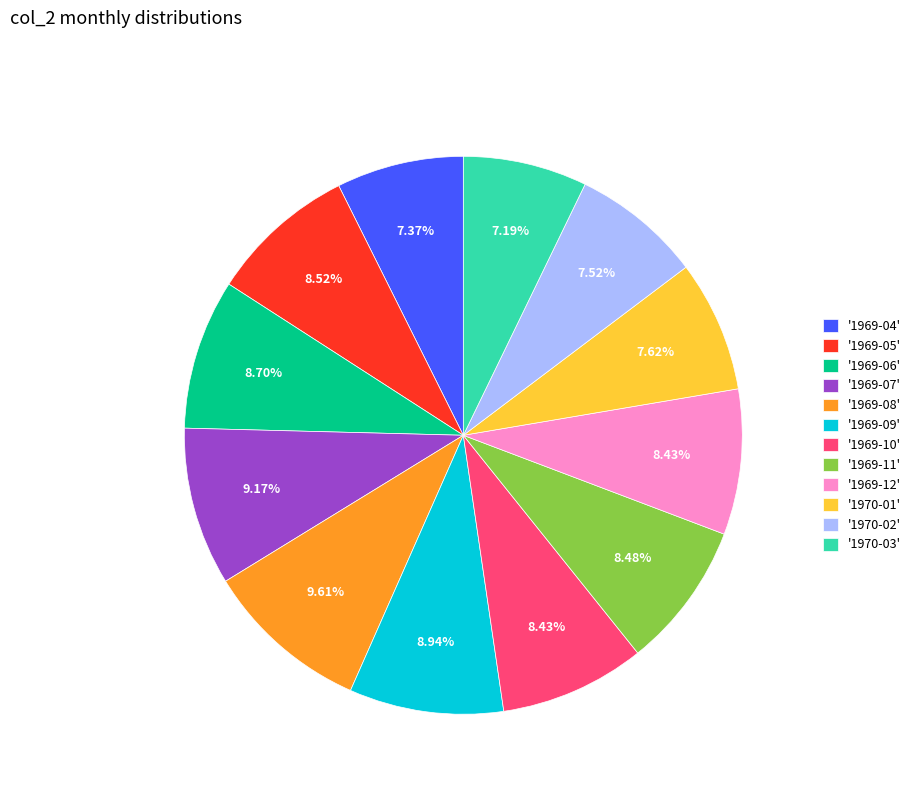

Is the sum of '1969-09' and '1969-04' greater than half?

No